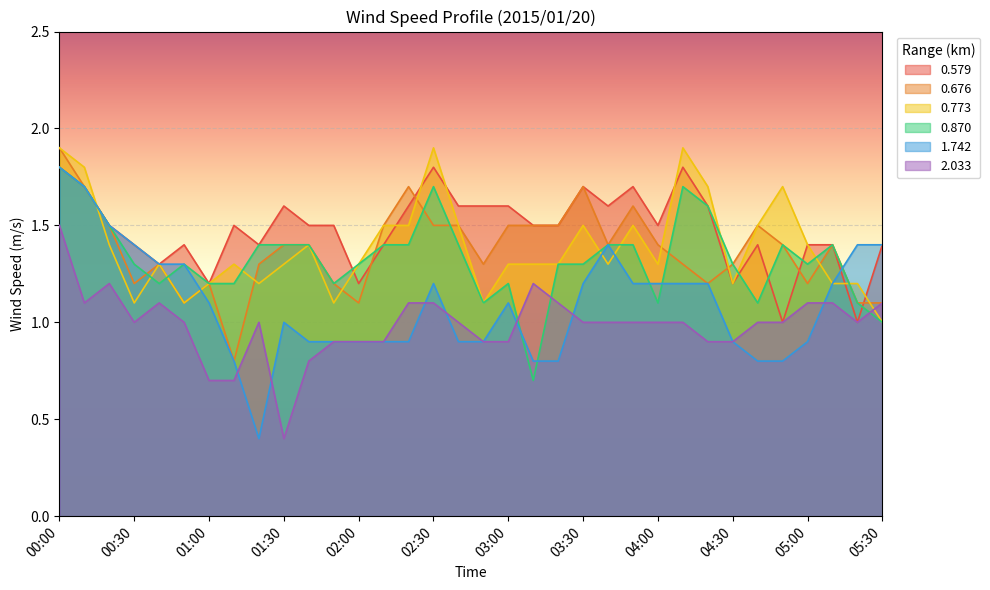

How many lines are shown in the chart?

6